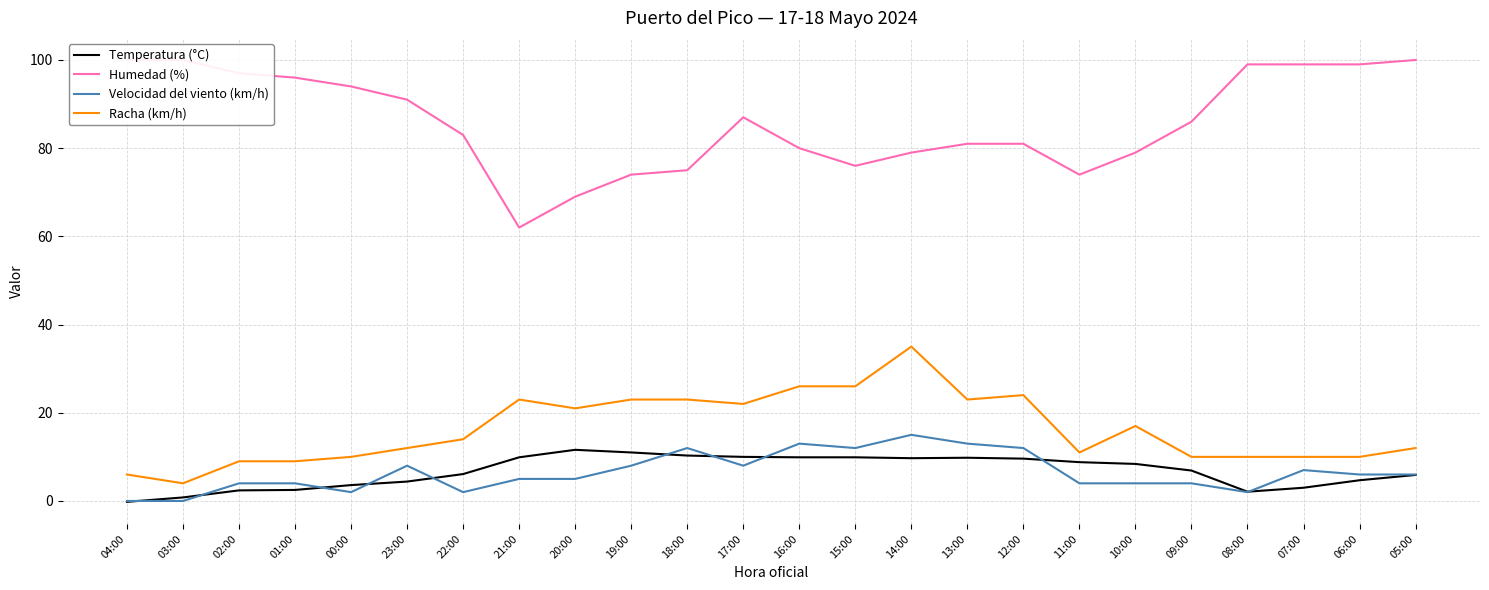

Between 20:00 and 09:00, which series saw the biggest shift?

Humedad (%)